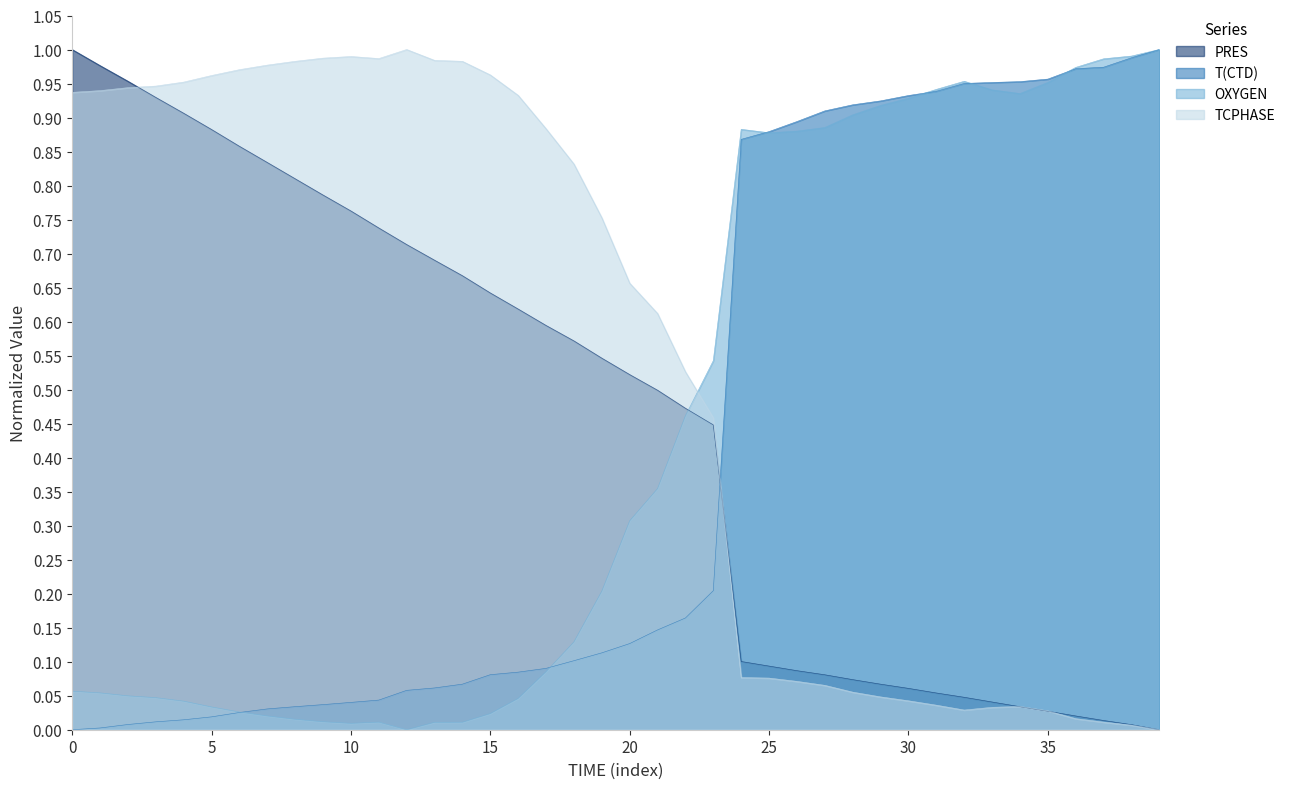

Where is PRES nearest to the value 0?

39